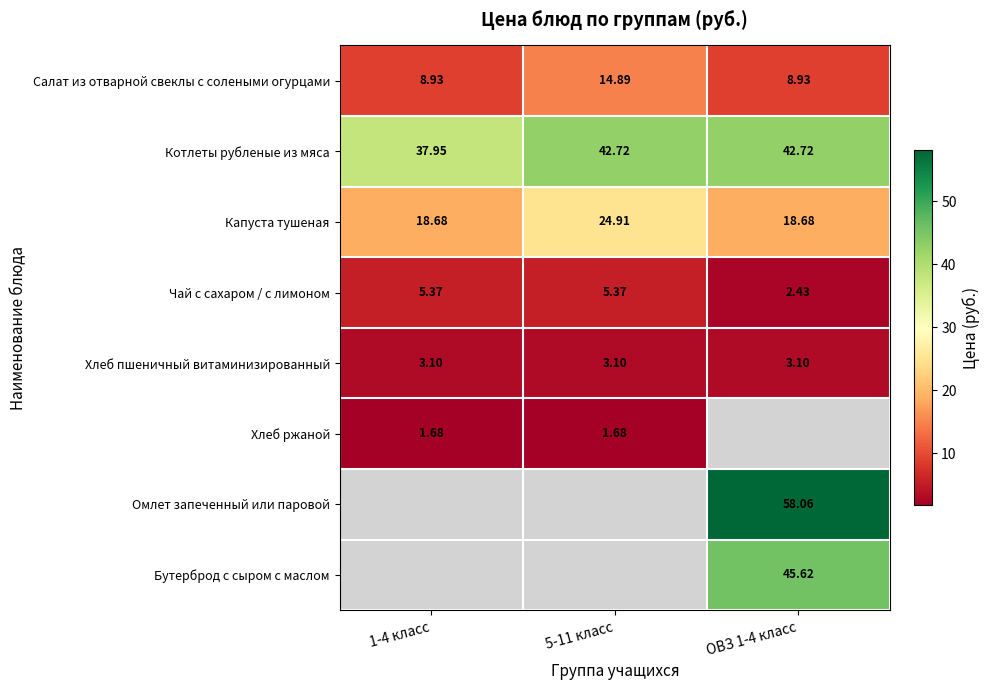

What is the approximate value of Капуста тушеная at 5-11 класс?

24.9